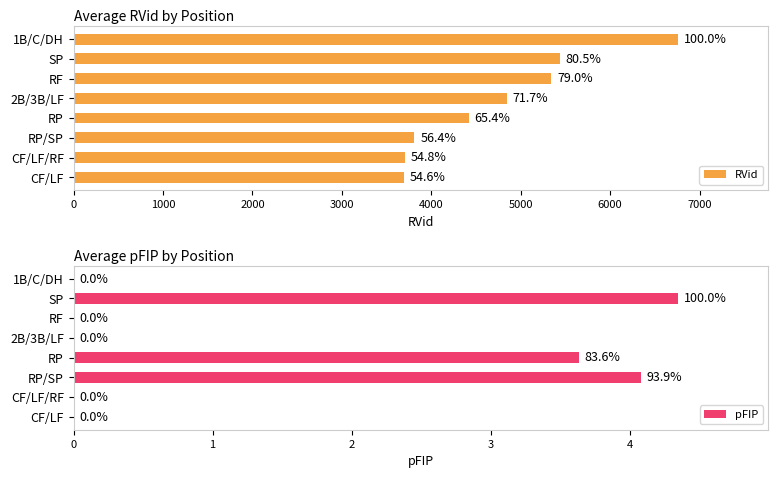

The pFIP series shows -1.6 at CF/LF. True or false?

False